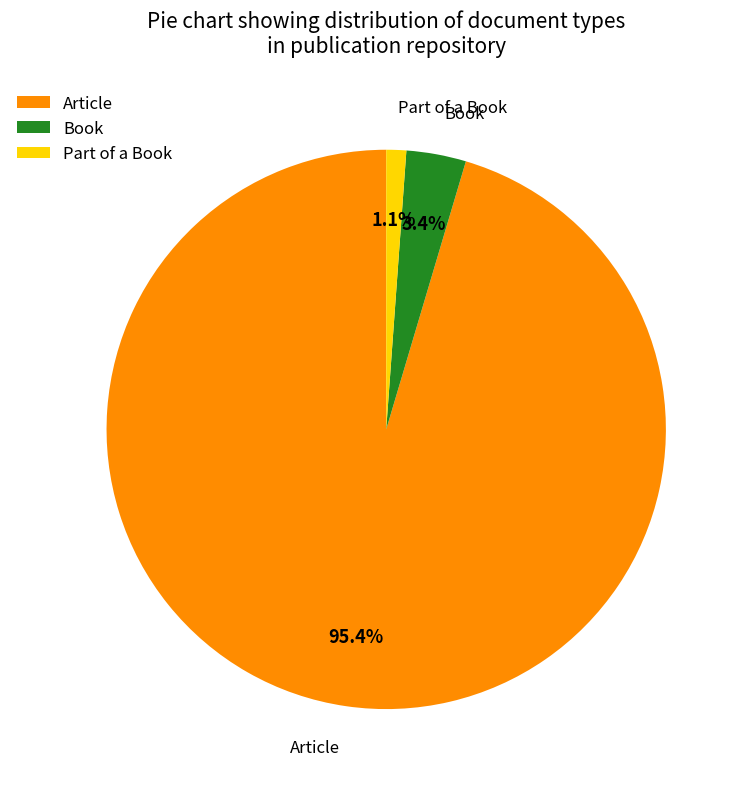

To the nearest percent, what is the combined percentage of Book and Article?

99%